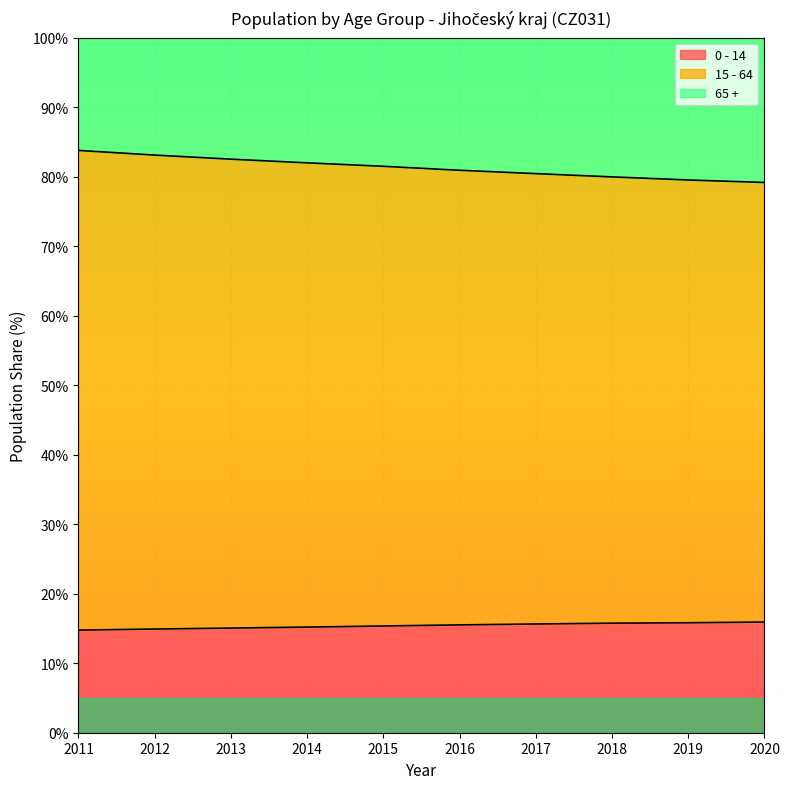

What is the total value across all series at 2018?

100.0